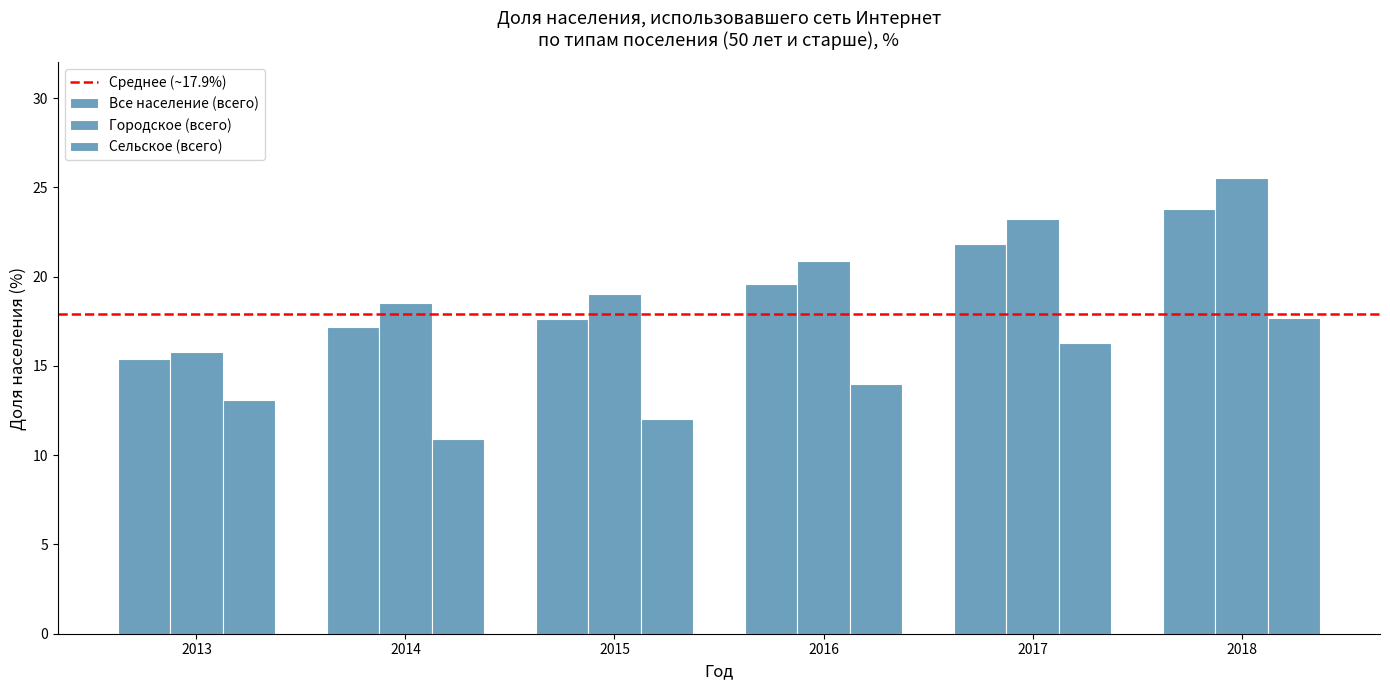

The value of Все население (всего) at 2014 is 17.2. True or false?

True